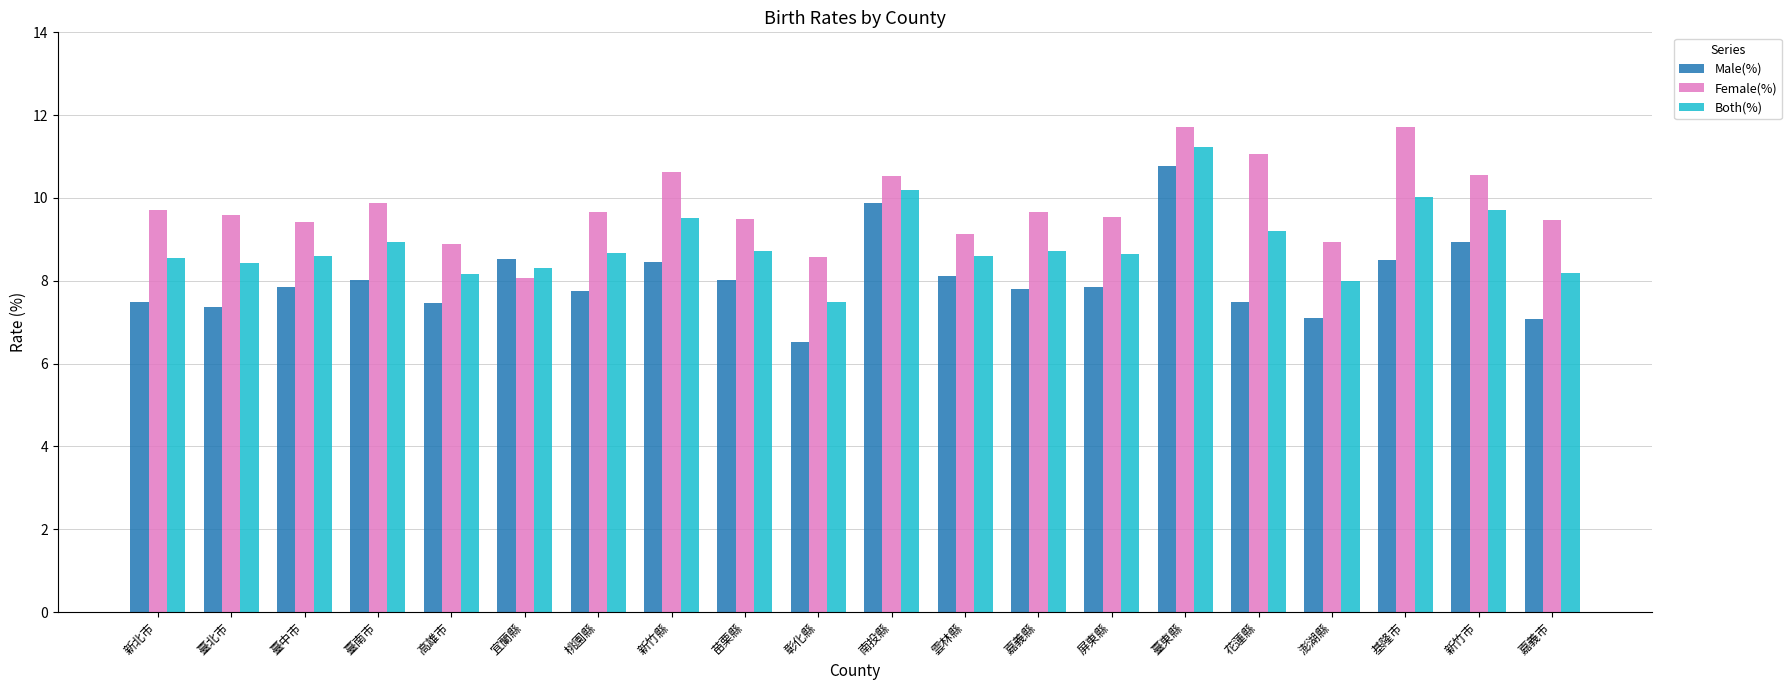

What position from the left is 臺中市?

3